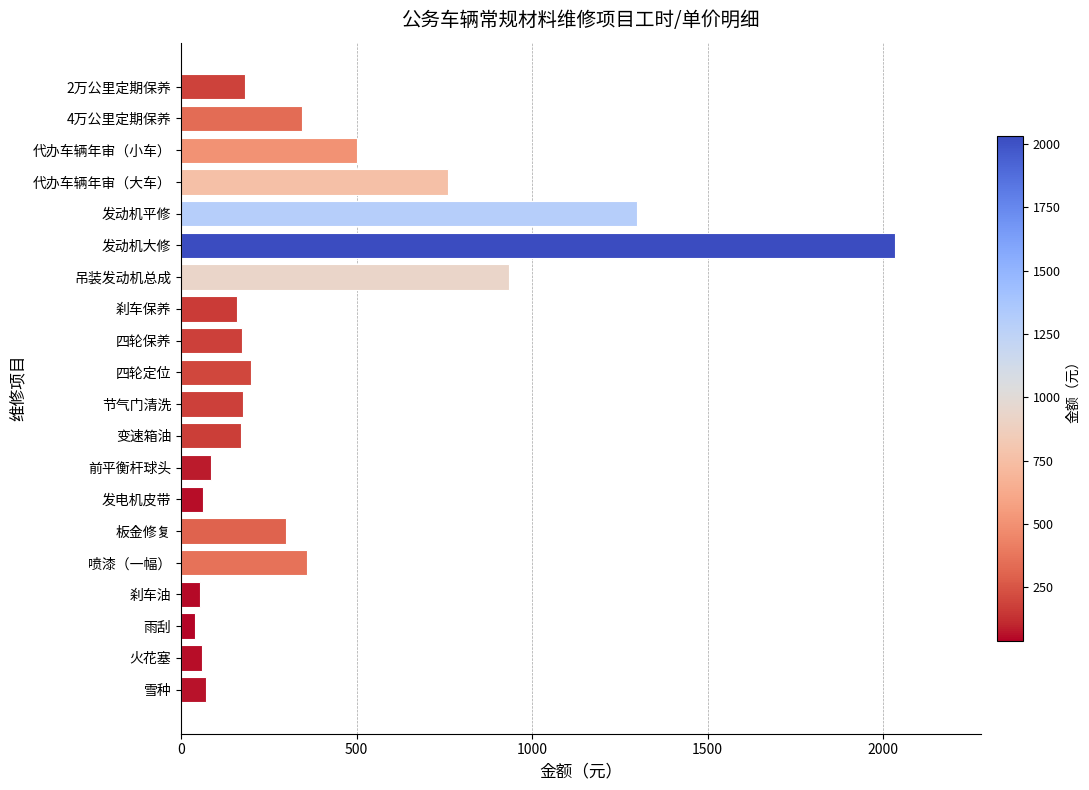

What is the sum of all values?

7966.7